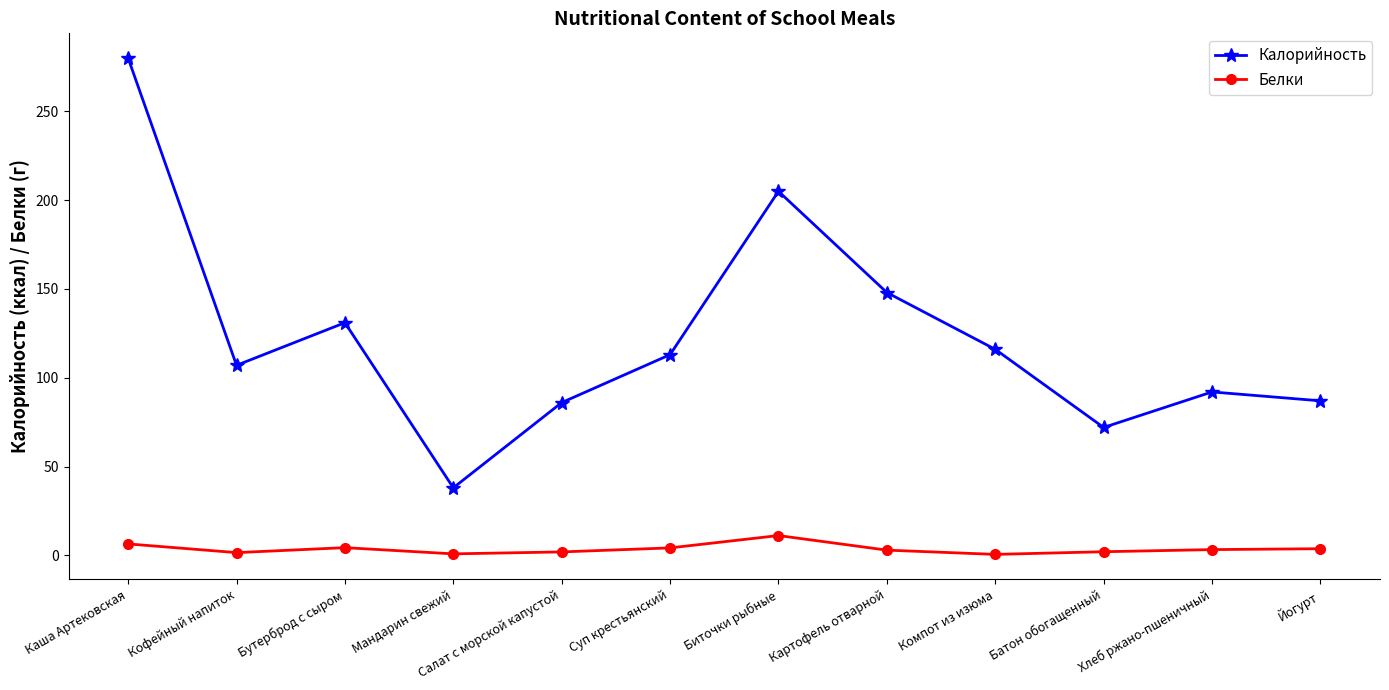

Where is the first local maximum for Белки?

Бутерброд с сыром